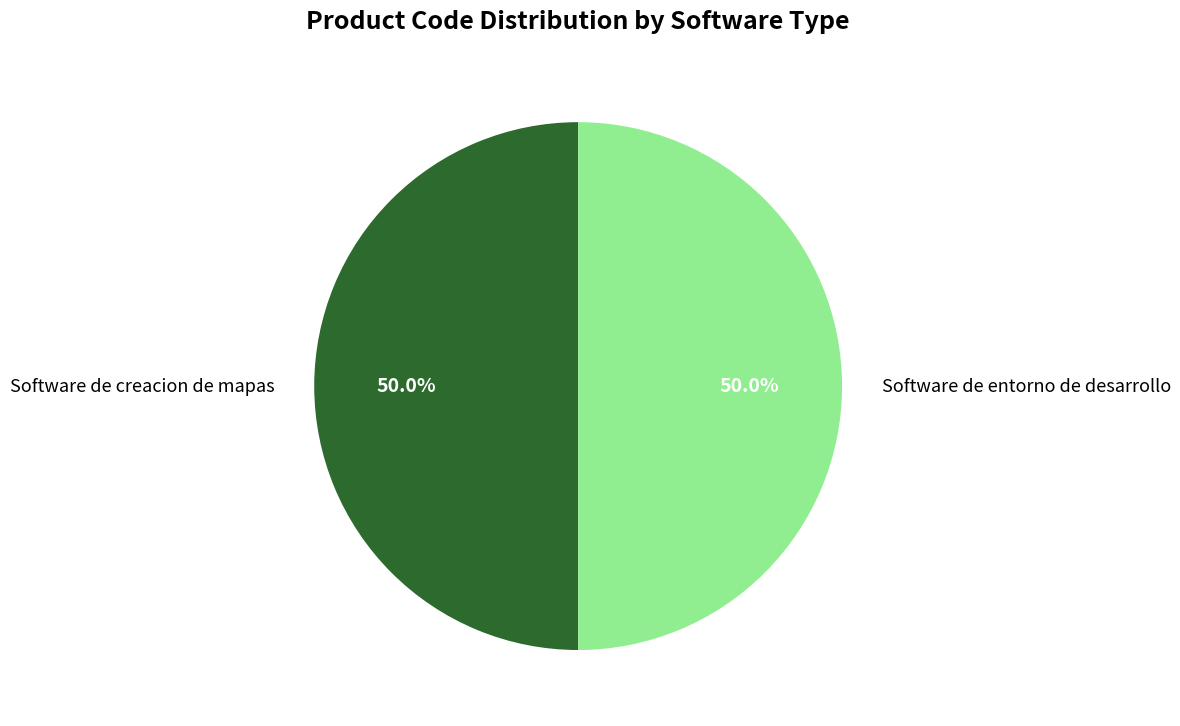

What portion of the pie excludes Software de creacion de mapas?

50.0%